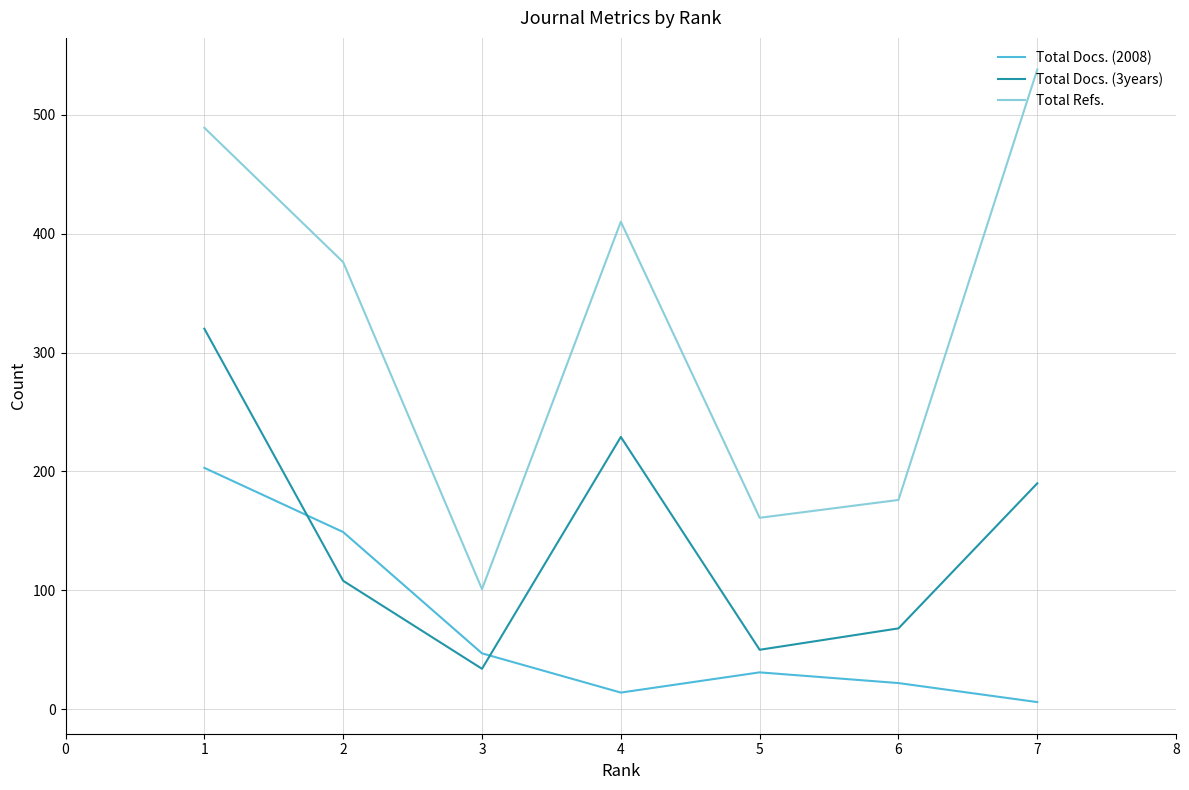

Reading left to right, what are all the values shown in this chart?

Total Docs. (2008): 203	149	47	14	31	22	6
Total Docs. (3years): 320	108	34	229	50	68	190
Total Refs.: 489	376	101	410	161	176	538